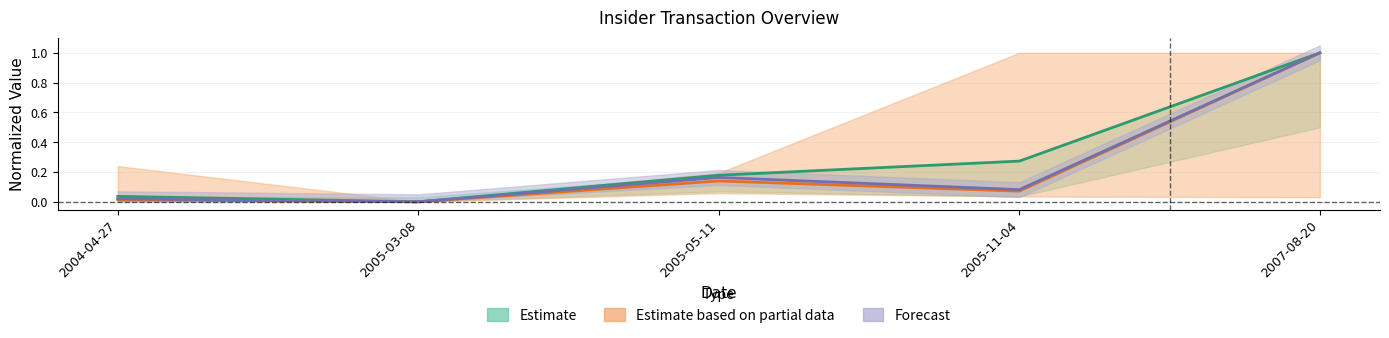

Reading left to right, what are all the values shown in this chart?

transactionShares: 2004-04-27=0.0	2005-03-08=0.0	2005-05-11=0.1	2005-11-04=0.1	2007-08-20=1.0
transactionValue: 2004-04-27=0.0	2005-03-08=0.0	2005-05-11=0.2	2005-11-04=0.3	2007-08-20=1.0
sharesOwnedFollowingTransaction: 2004-04-27=0.0	2005-03-08=0.0	2005-05-11=0.2	2005-11-04=0.1	2007-08-20=1.0